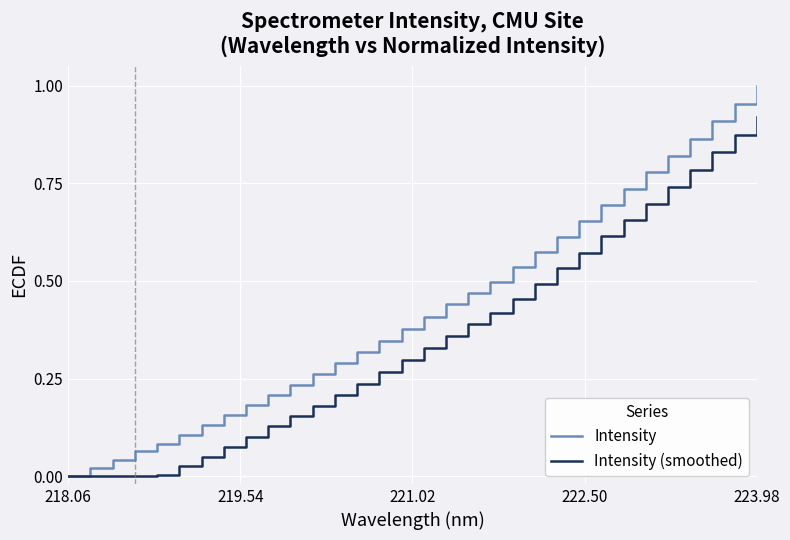

Rank the series by their average value, from lowest to highest.

Intensity (smoothed), Intensity